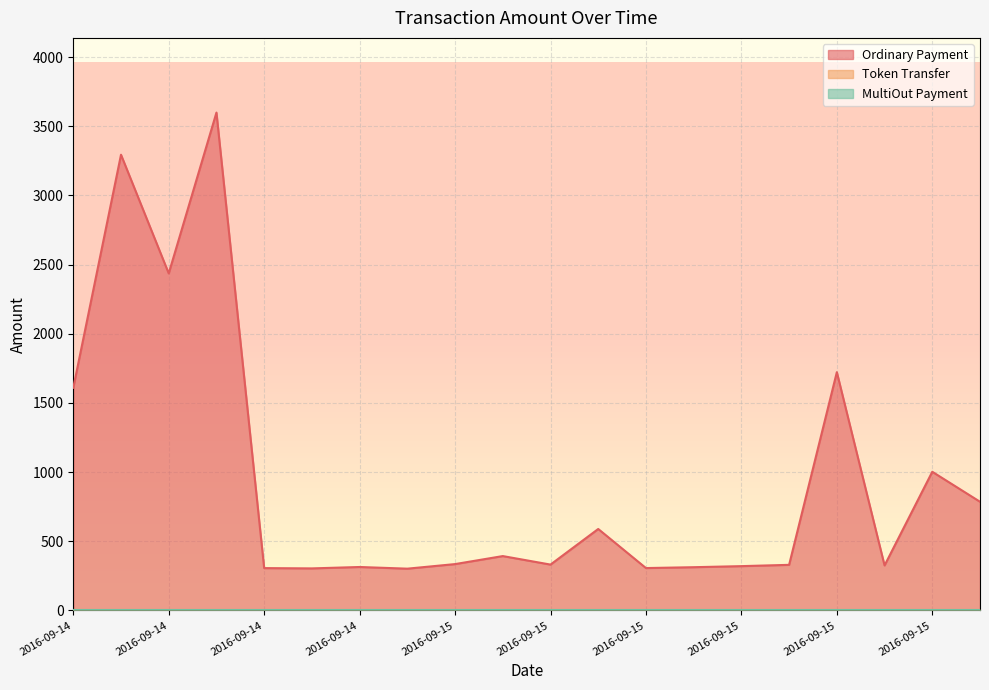

What is the difference between the Ordinary Payment values at 2016-09-14 and 2016-09-15?

823.8